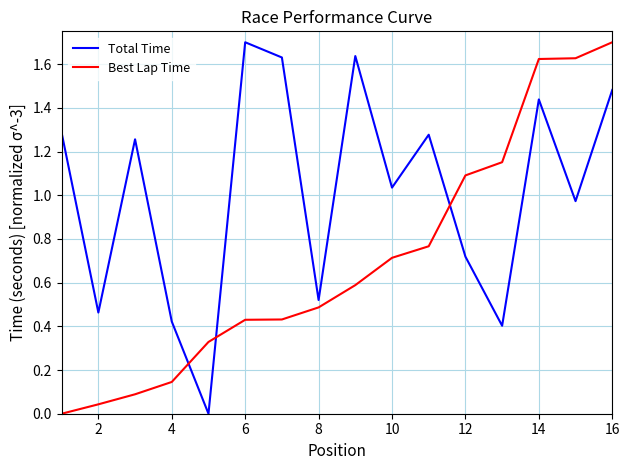

Rank the series by their average value, from lowest to highest.

Best Lap Time, Total Time